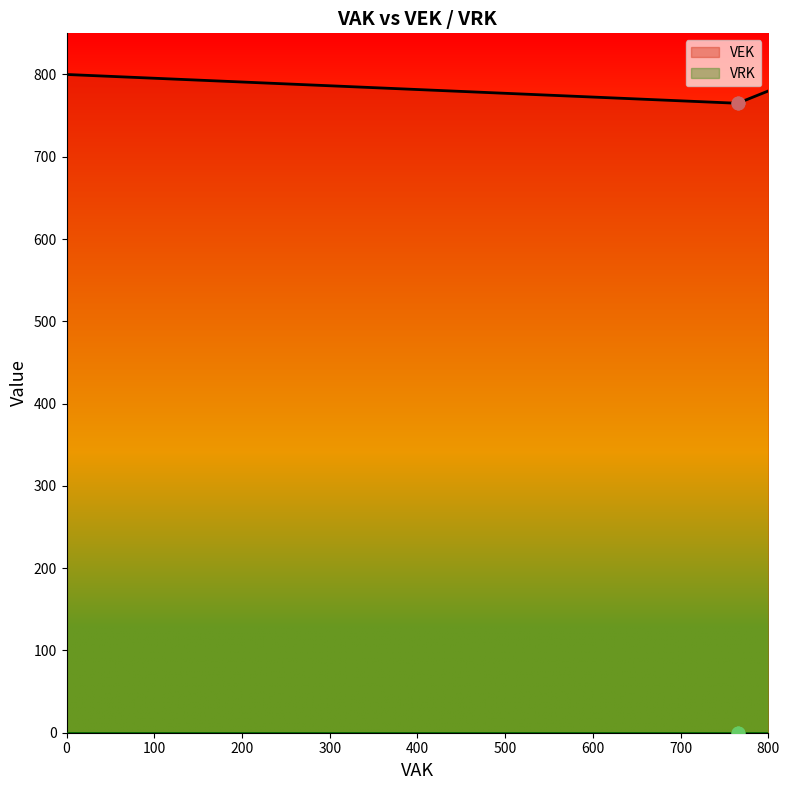

Which series has the largest total across all categories?

VEK